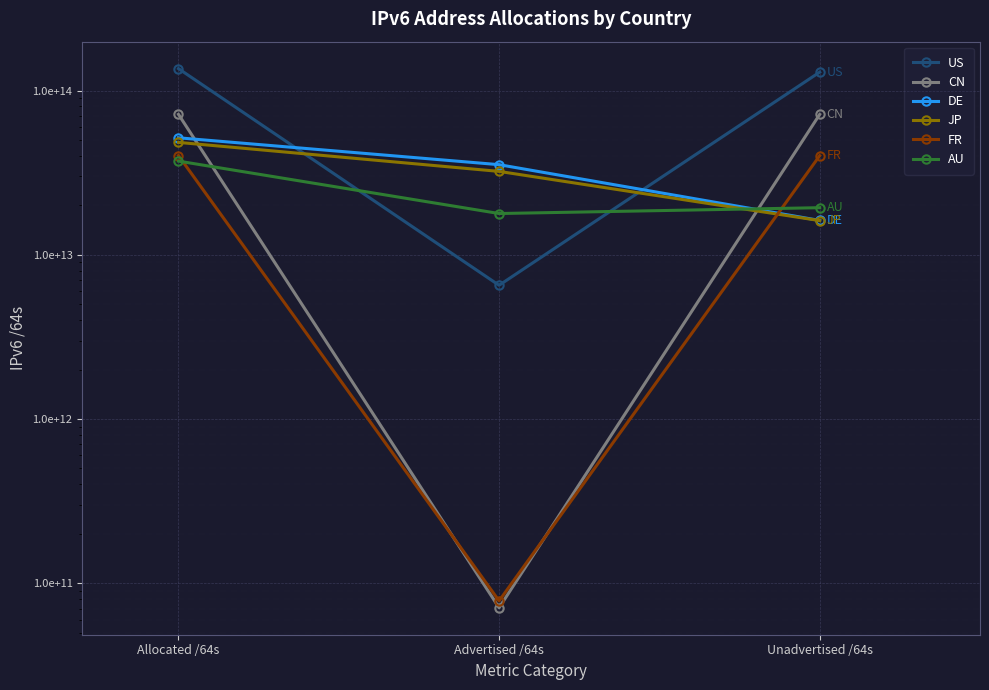

What is the maximum value for AU?

37168697966592